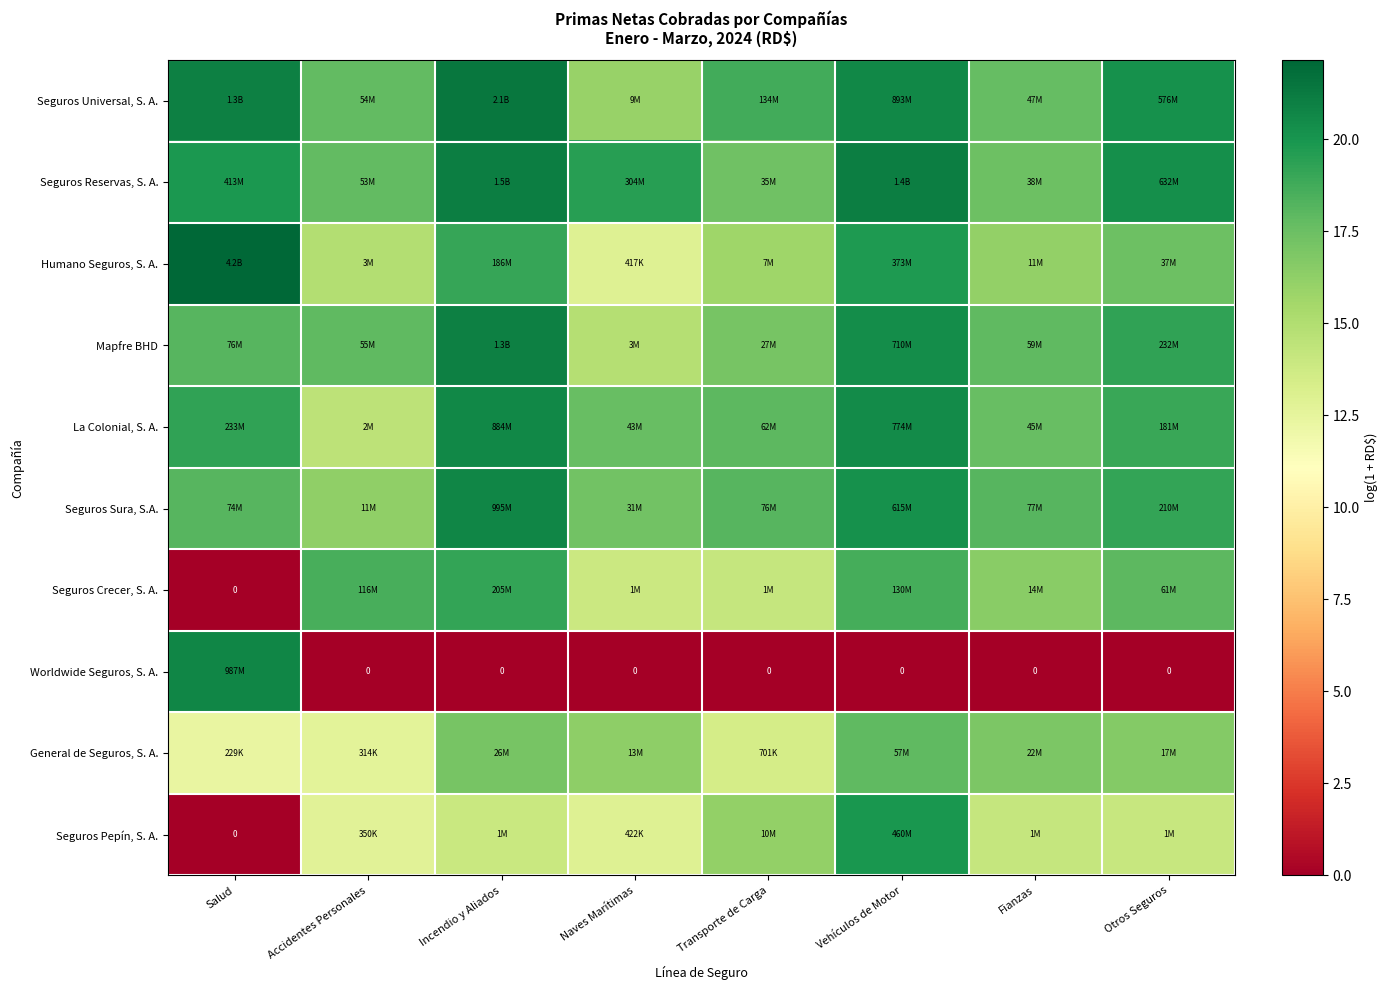

Rank the series by their maximum value, from lowest to highest.

General de Seguros, S. A., Seguros Crecer, S. A., Seguros Pepín, S. A., La Colonial, S. A., Worldwide Seguros, S. A., Seguros Sura, S.A., Mapfre BHD, Seguros Reservas, S. A., Seguros Universal, S. A., Humano Seguros, S. A.